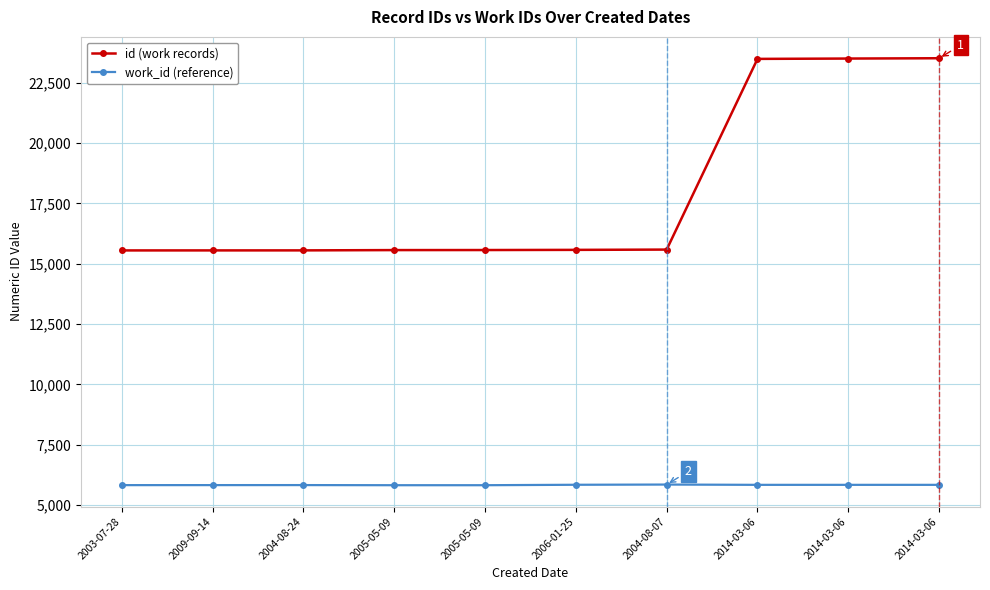

What are all the series names shown in the legend?

id (work records), work_id (reference)